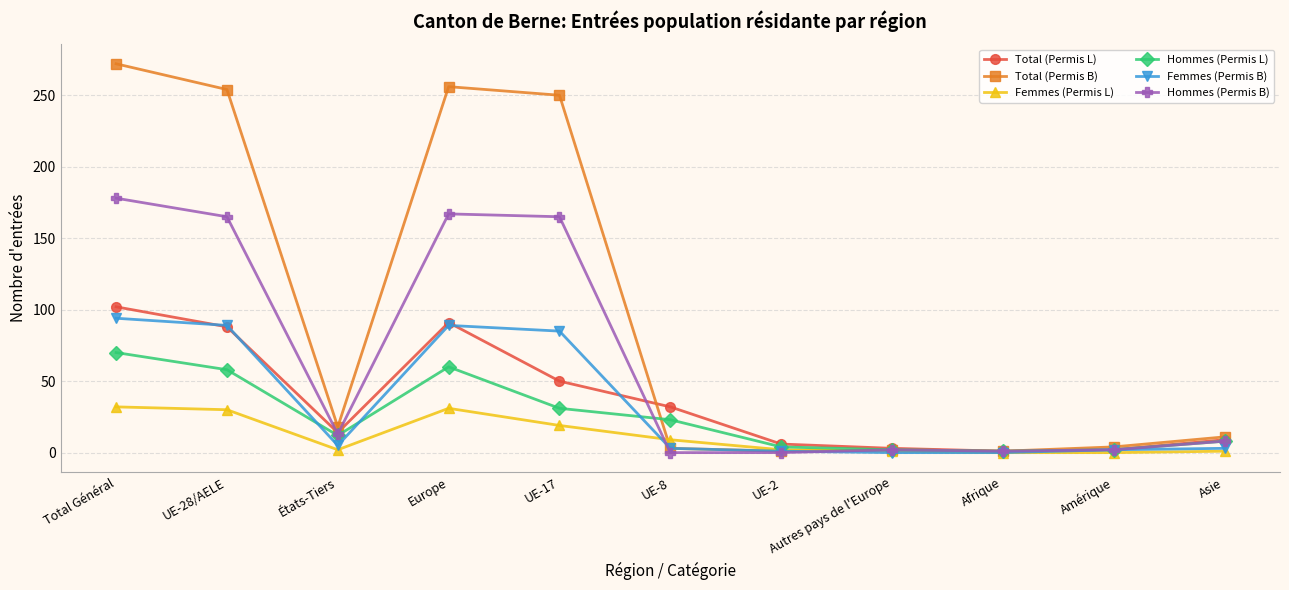

Which category has the highest value in the Total (Permis L) series?

Total Général